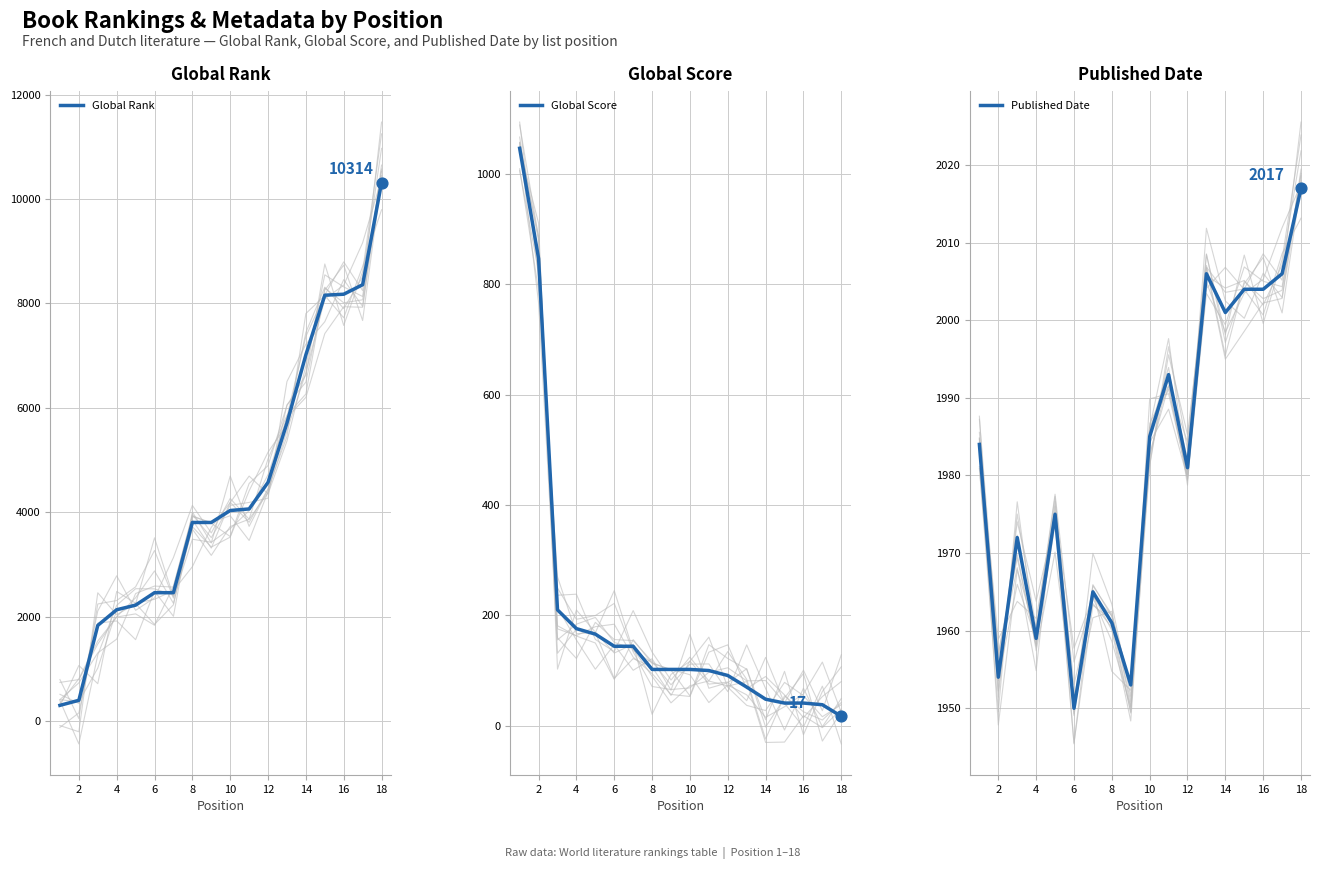

What is the highest value of the Global Rank series?

10314